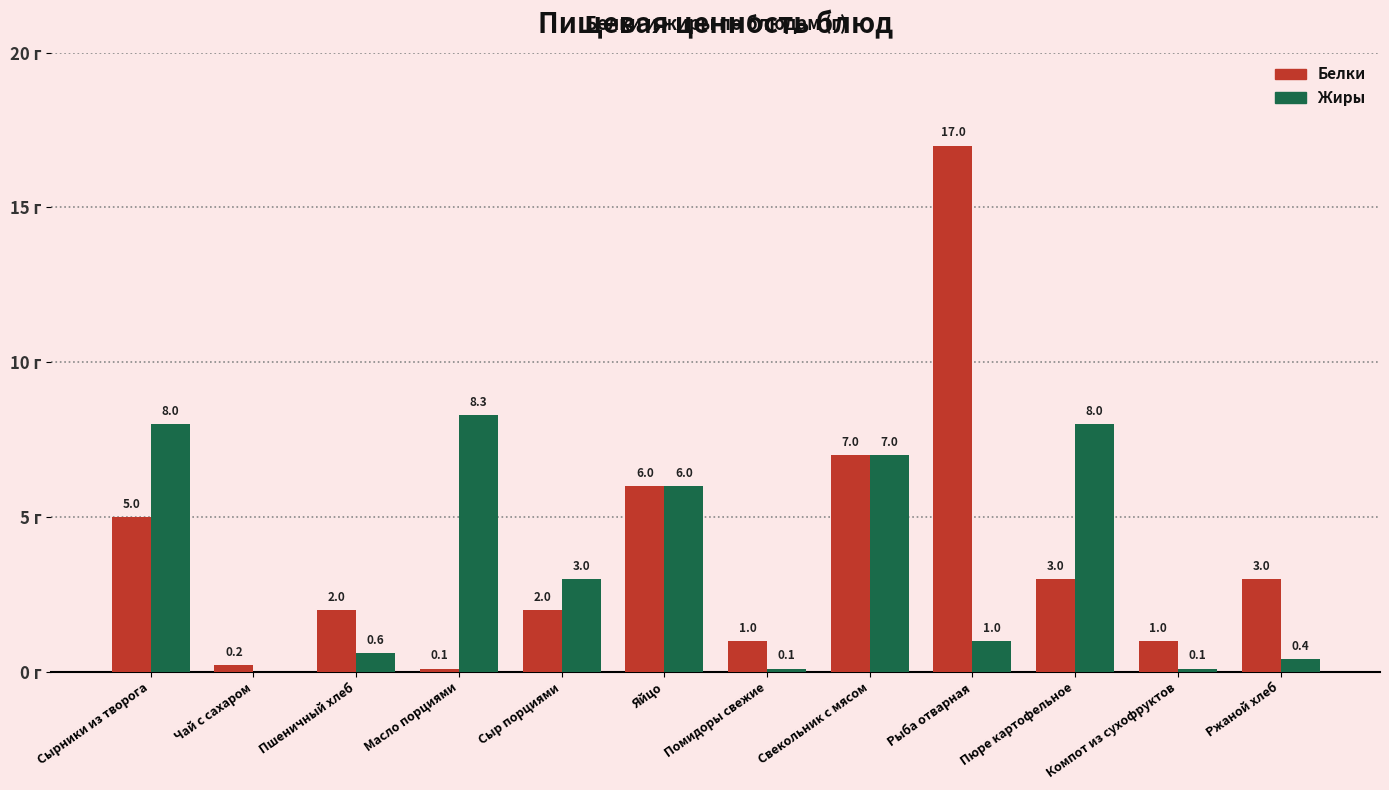

Which label corresponds to the largest value in the chart?

Рыба отварная